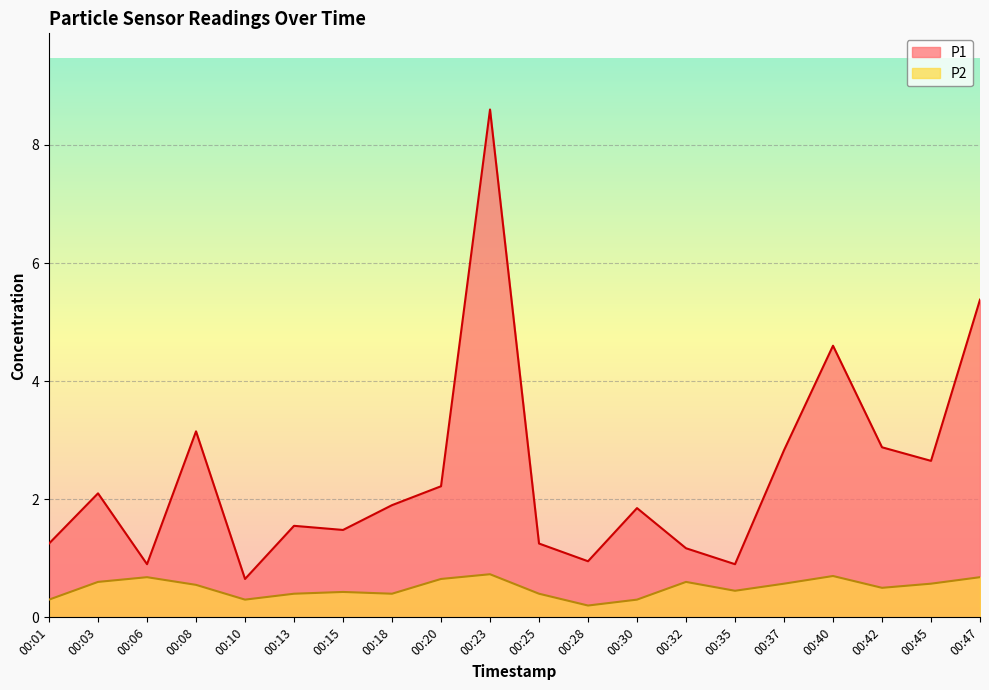

What value does the P2 series have at 00:45?

0.6